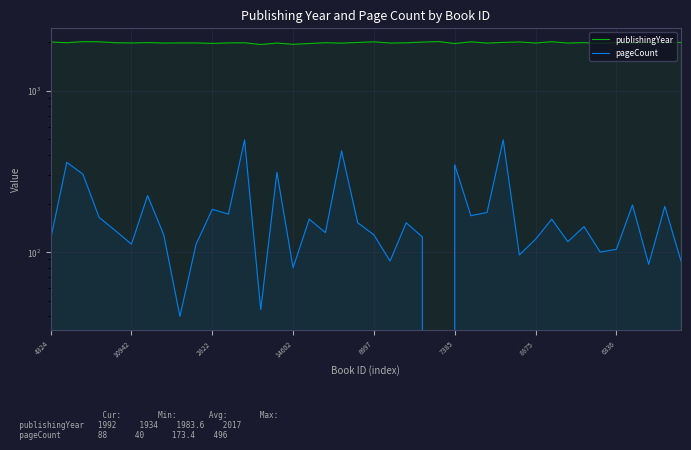

At how many categories does at least one series exceed 1401?

40